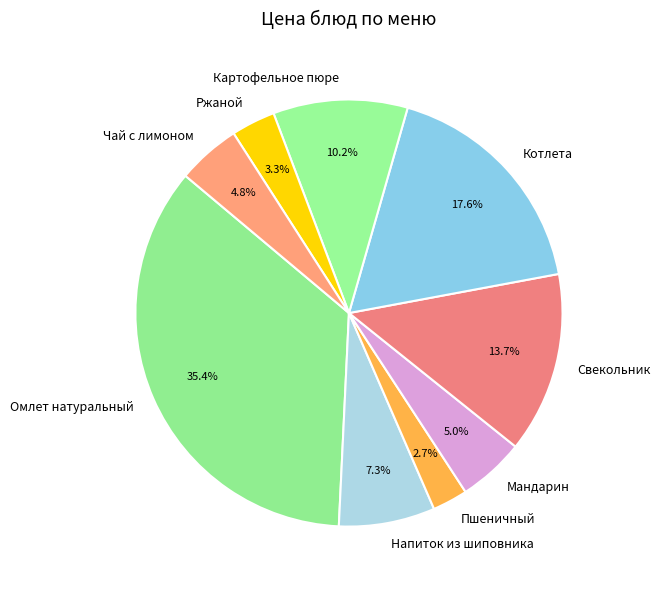

Which has a higher value, Картофельное пюре or Ржаной?

Картофельное пюре